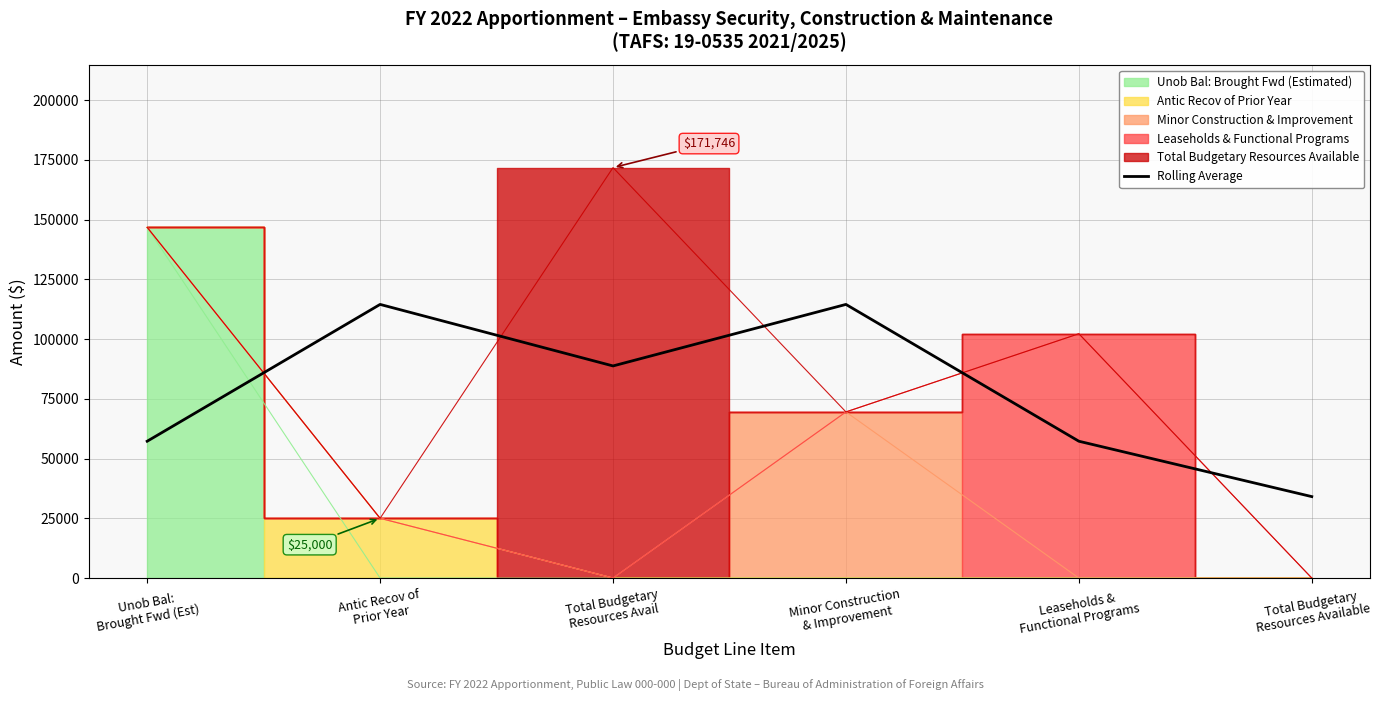

What is the value of the 1st point from the left?

57248.7